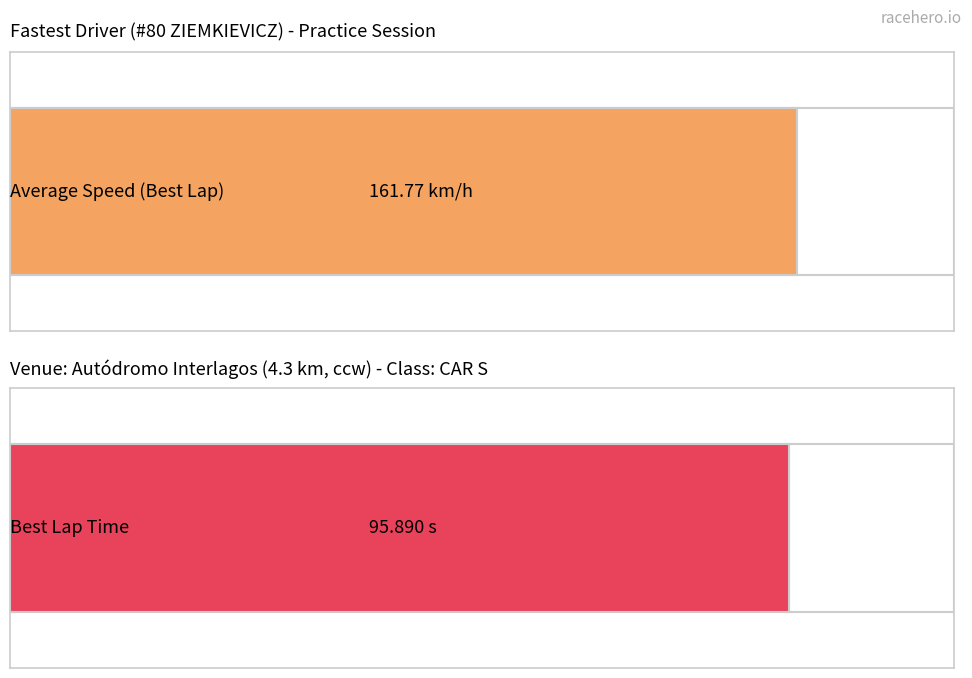

What is the smallest value displayed?

95.9